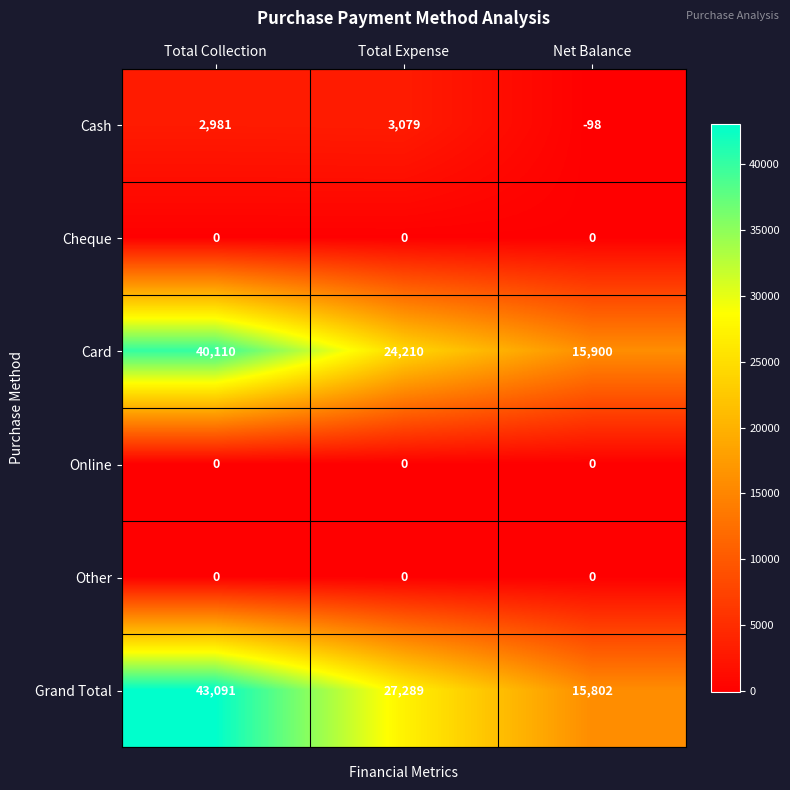

What is the sum of all Cash values?

5962